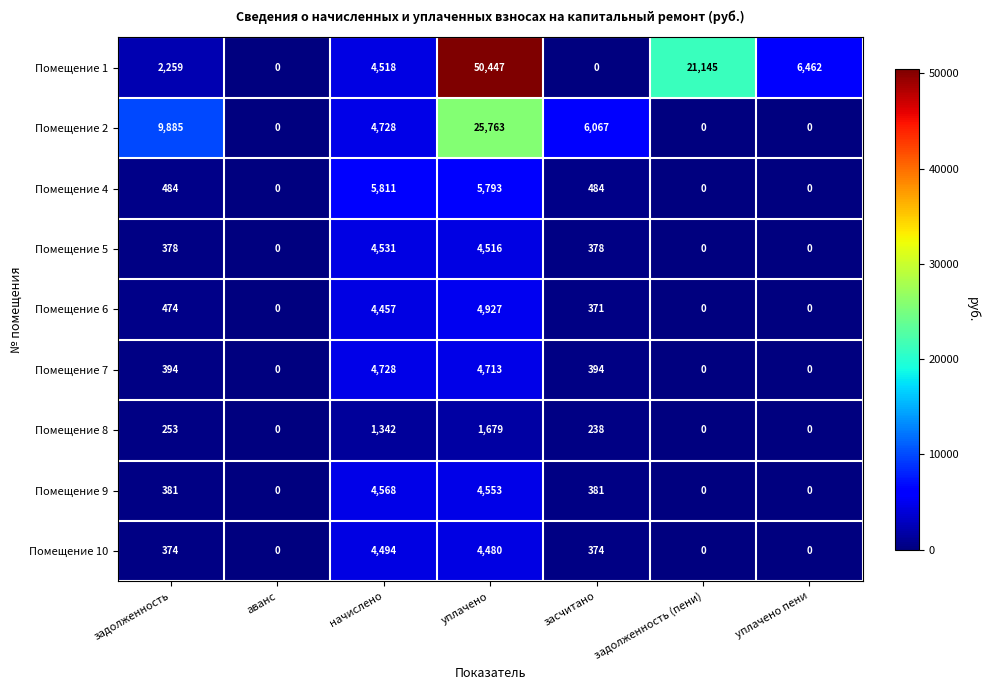

Which label corresponds to the largest value in the chart?

уплачено